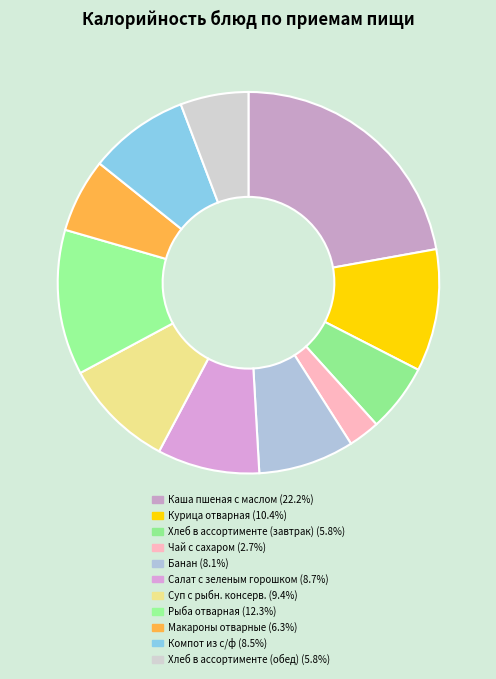

Which has a higher value, Чай с сахаром or Хлеб в ассортименте (завтрак)?

Хлеб в ассортименте (завтрак)